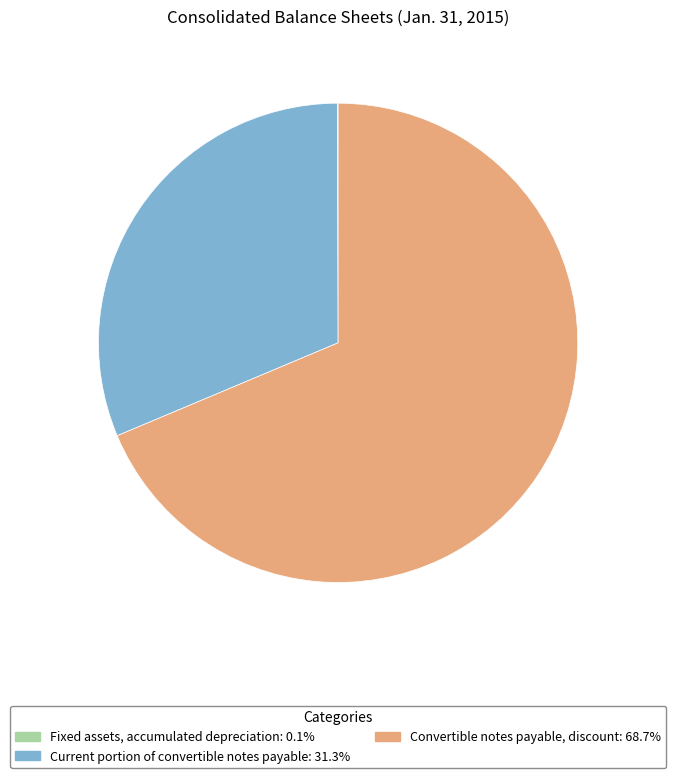

Is the sum of Current portion of convertible notes payable and Convertible notes payable, discount greater than half?

Yes